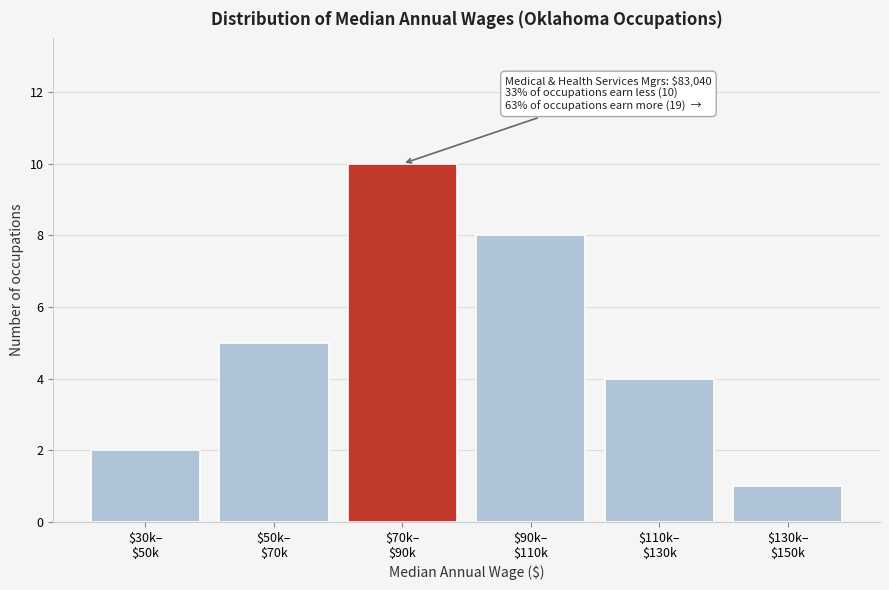

Reading right to left, transcribe all the data shown in this chart.

1	4	8	10	5	2